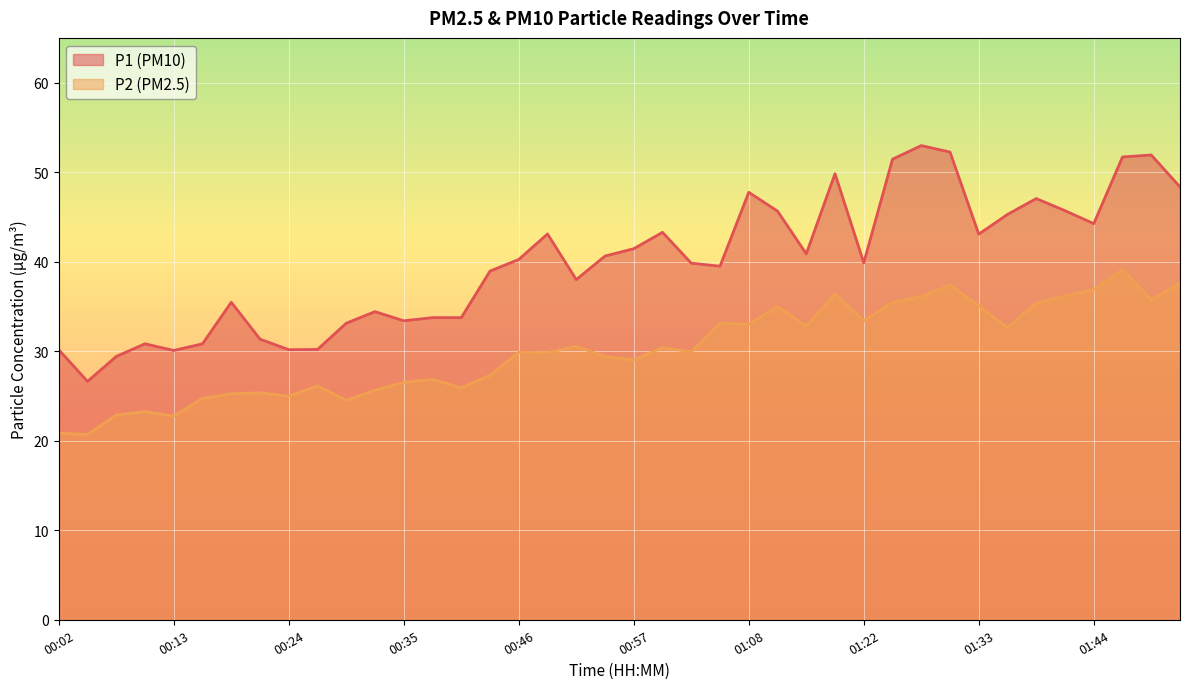

True or false: P1 and P2 cross at least once.

False